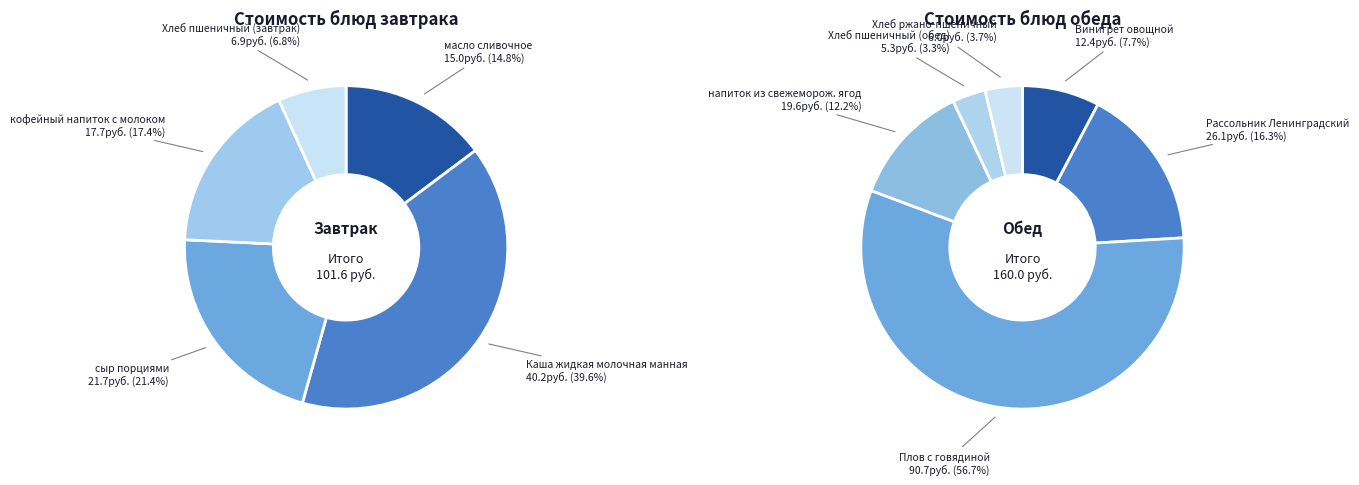

The напиток из свежеморож. ягод slice represents 13% of the pie. True or false?

False